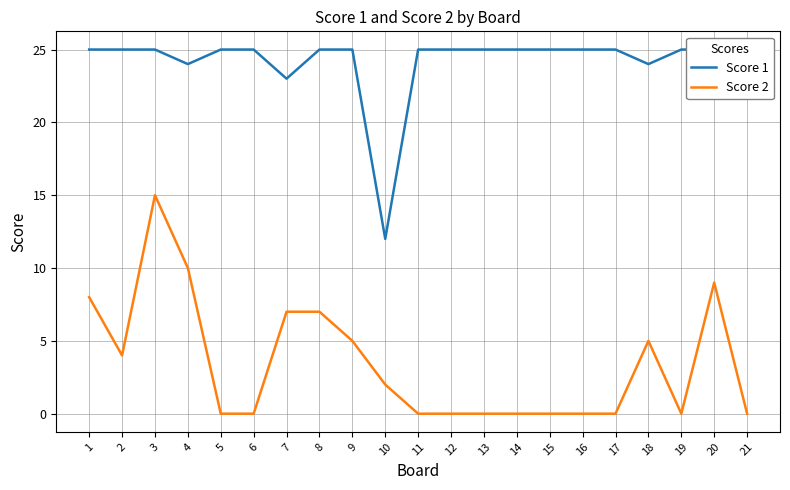

At how many categories does at least one series exceed 24?

17